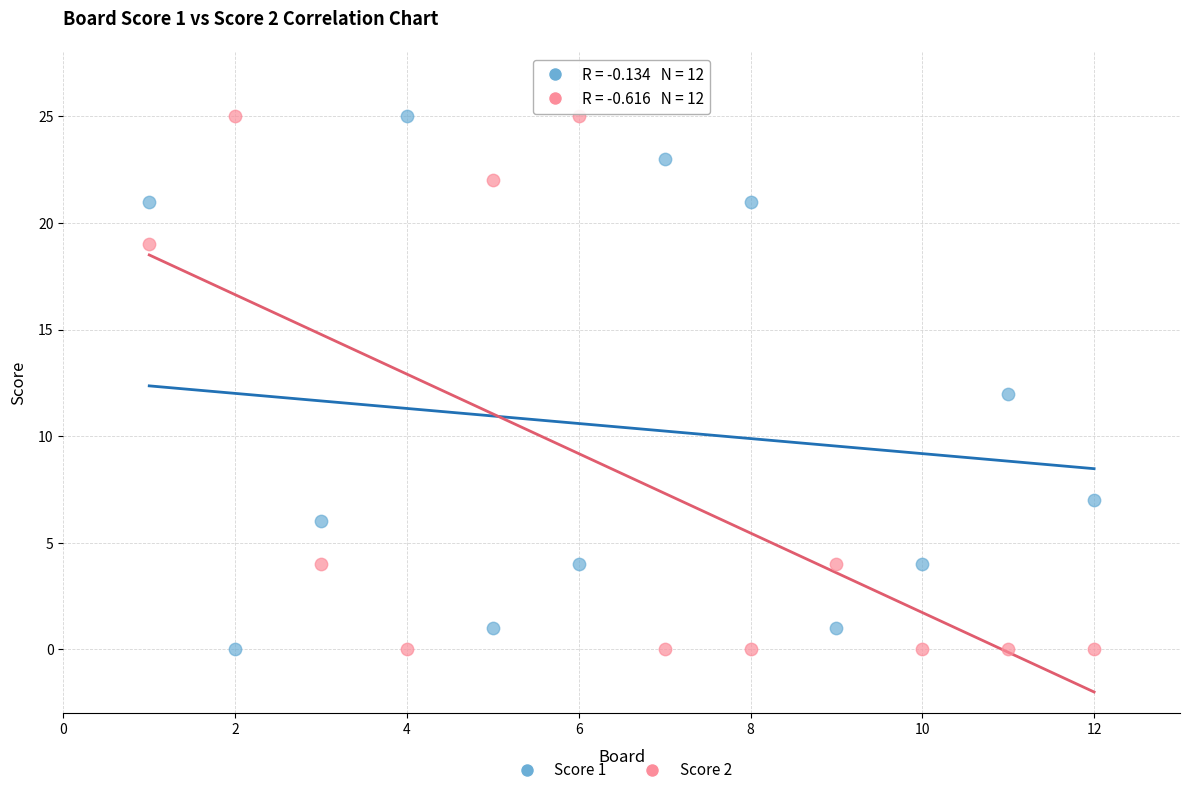

What are all the series names shown in the legend?

Score 1, Score 2